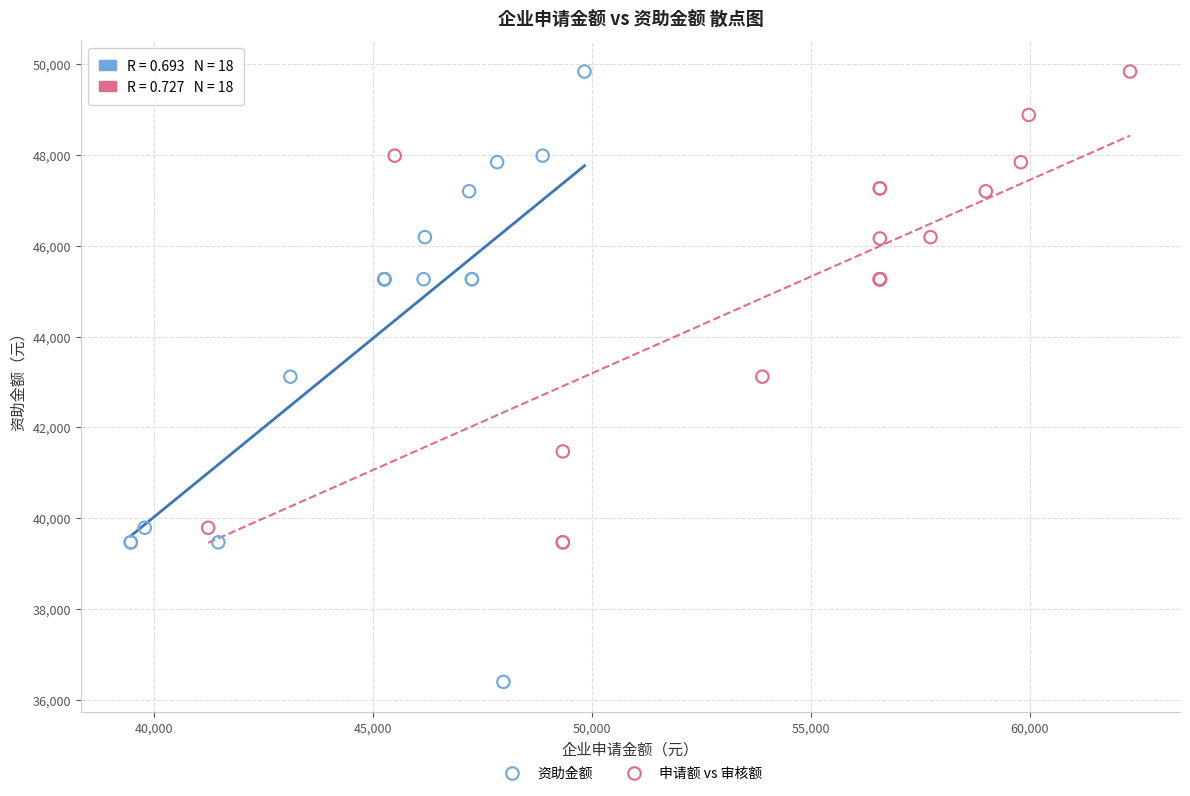

Which series has the widest spread of Y values?

资助金额